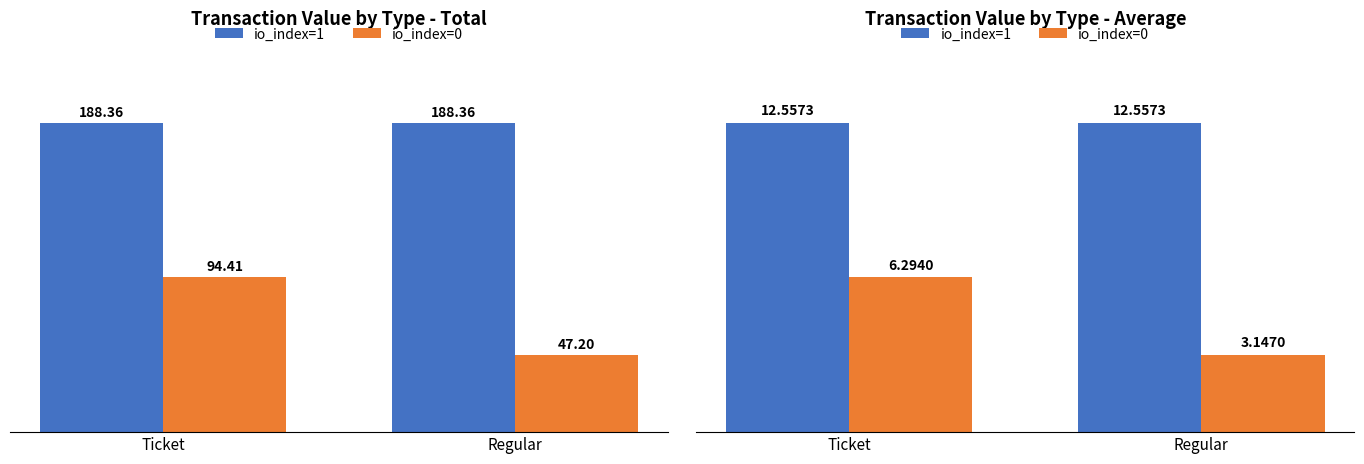

List the labels in order of io_index=1 value, smallest first.

Ticket, Regular